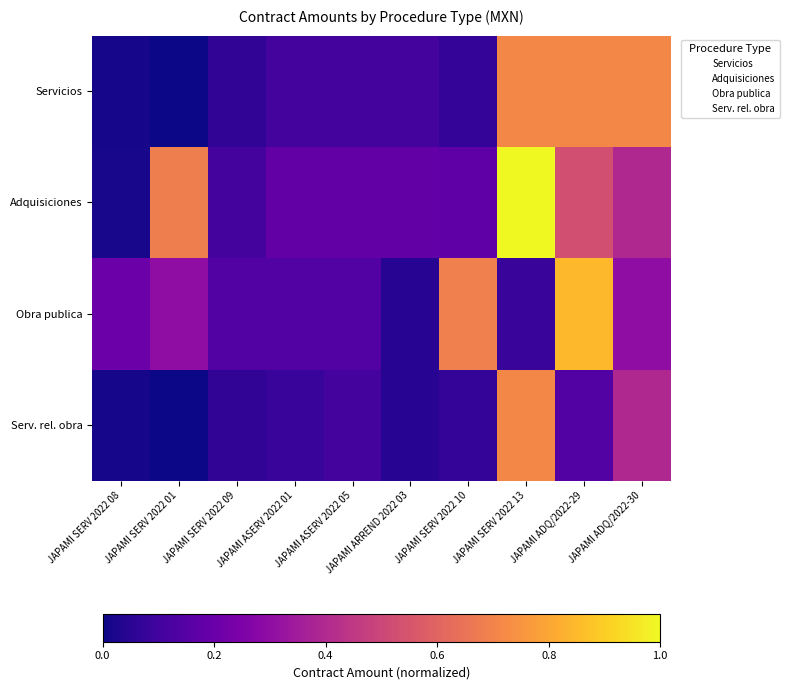

At which category is the sum across all series the highest?

JAPAMI SERV 2022 13